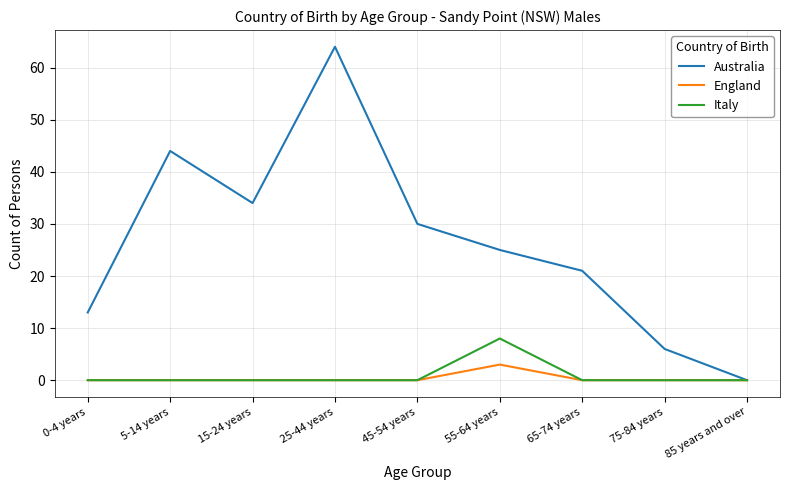

What position from the right is 5-14 years?

8